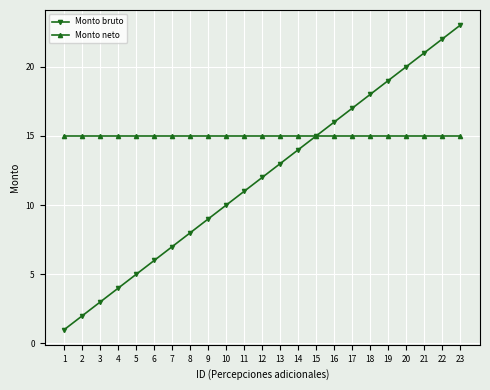

What is the value of the Monto bruto point at the 13th from the left?

13